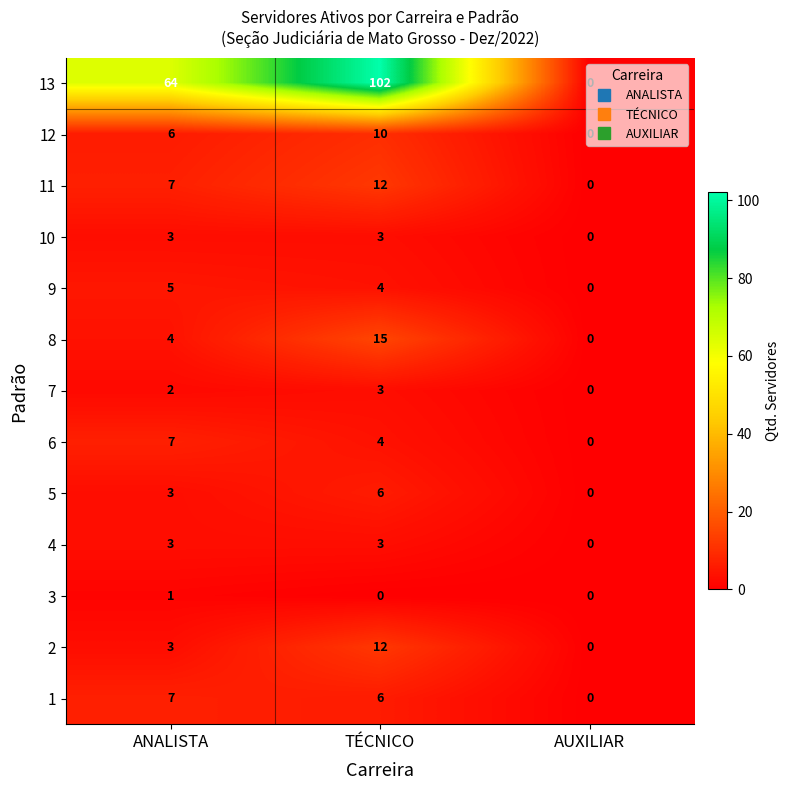

List the labels in order of 11 value, largest first.

TÉCNICO, ANALISTA, AUXILIAR